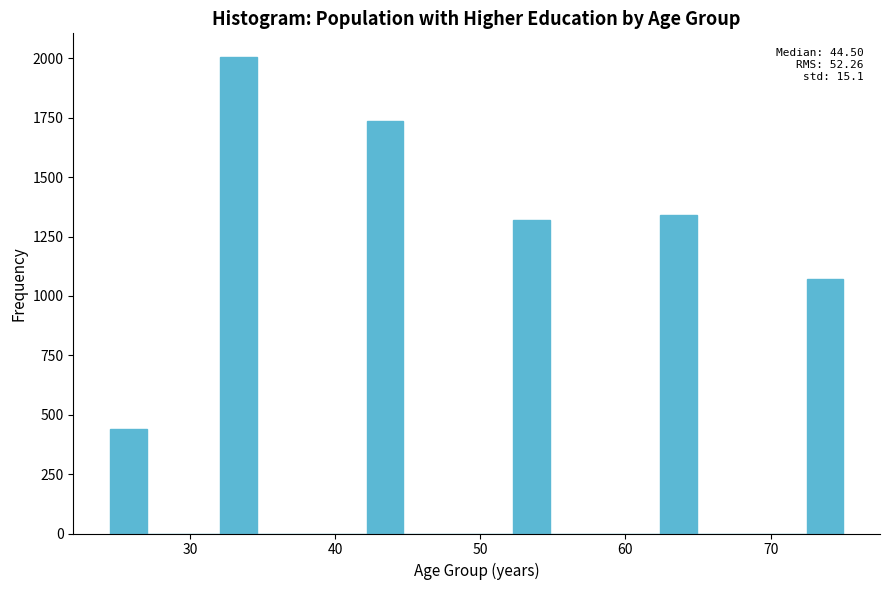

Read against the x-axis, roughly where is the centre of the tallest bar?

33